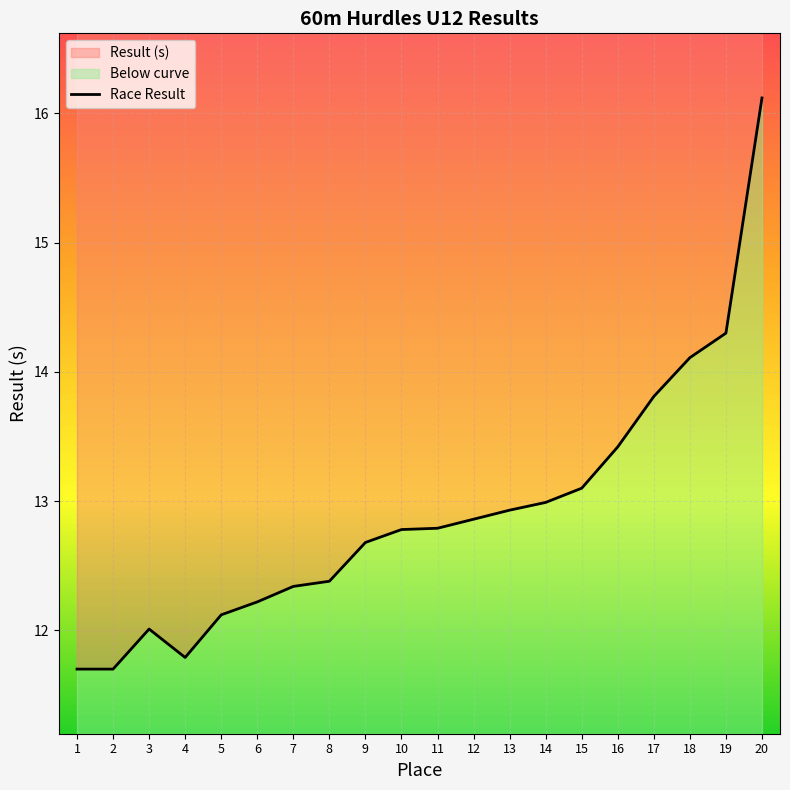

What is the sum of all values?

258.1